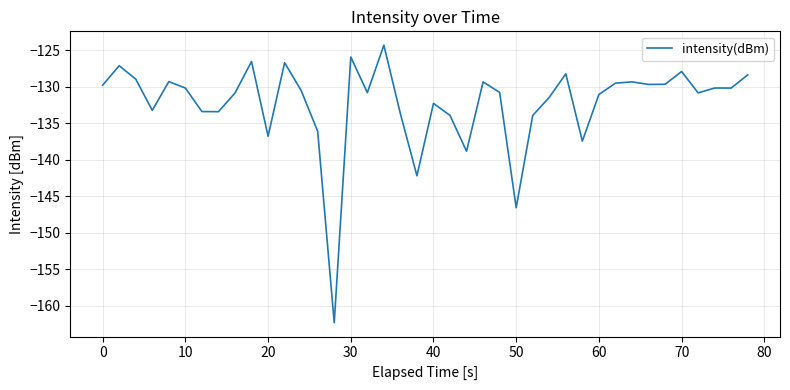

What is the smallest value displayed?

-162.3